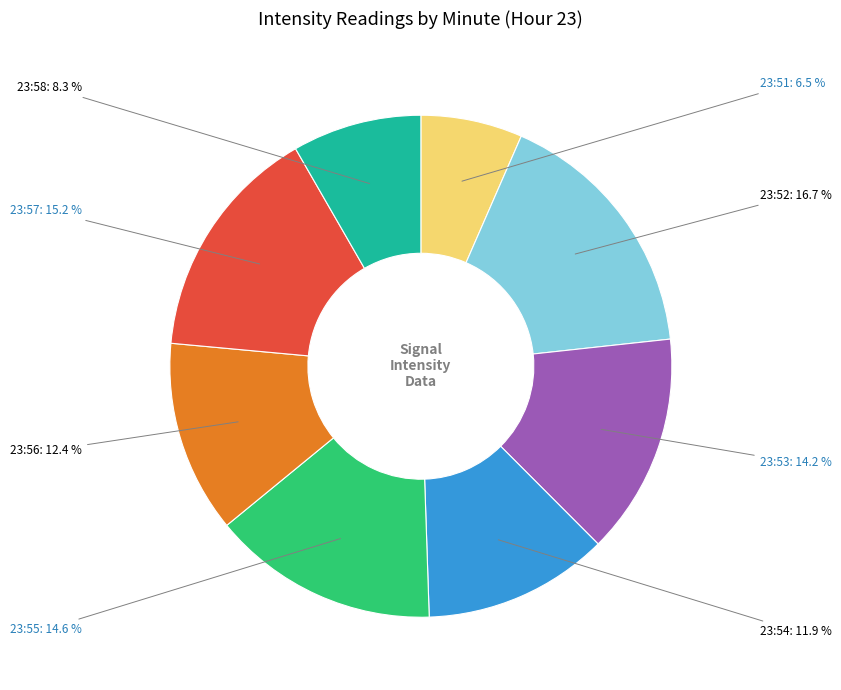

Does any single category account for the majority?

No